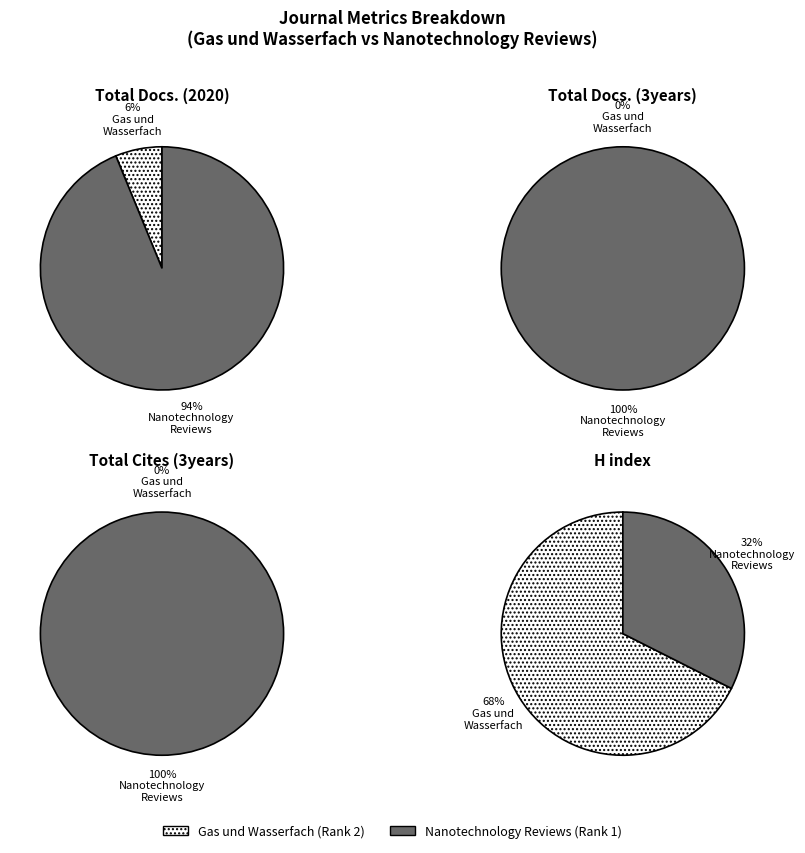

Is the sum of Nanotechnology Reviews (Journal) and Gas und Wasserfach (Trade Journal) greater than half?

Yes